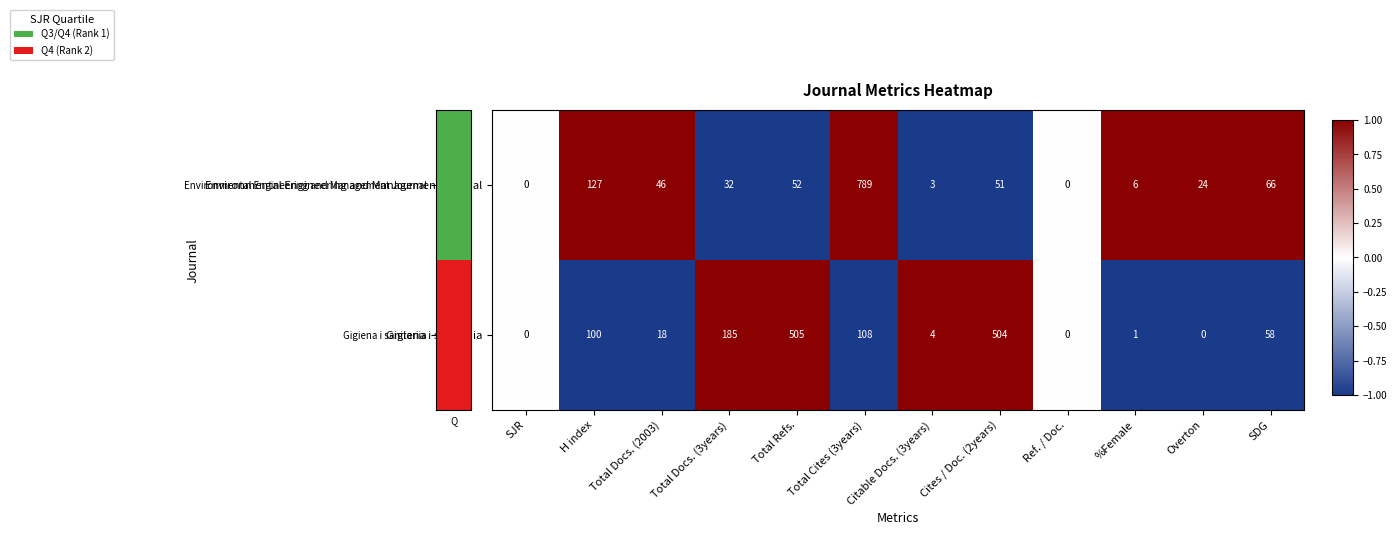

Is it true that Environmental Engineering and Management Journal equals 74 at H index?

False